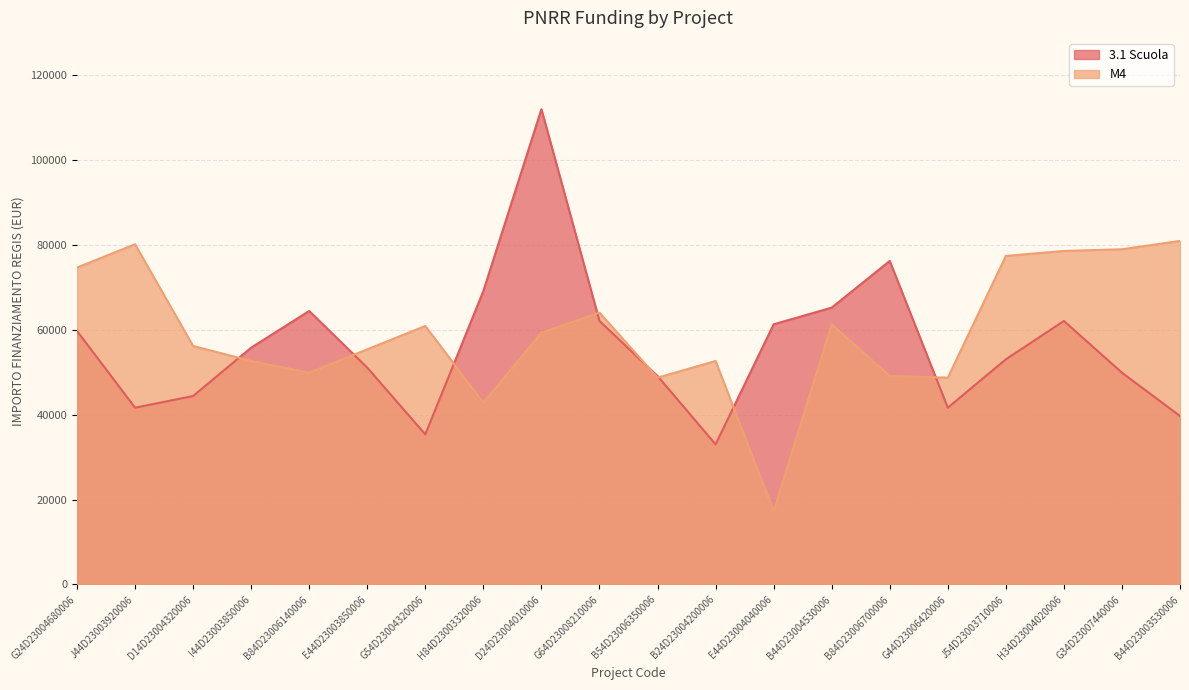

True or false: M4 and 3.1 Scuola cross at least once.

True